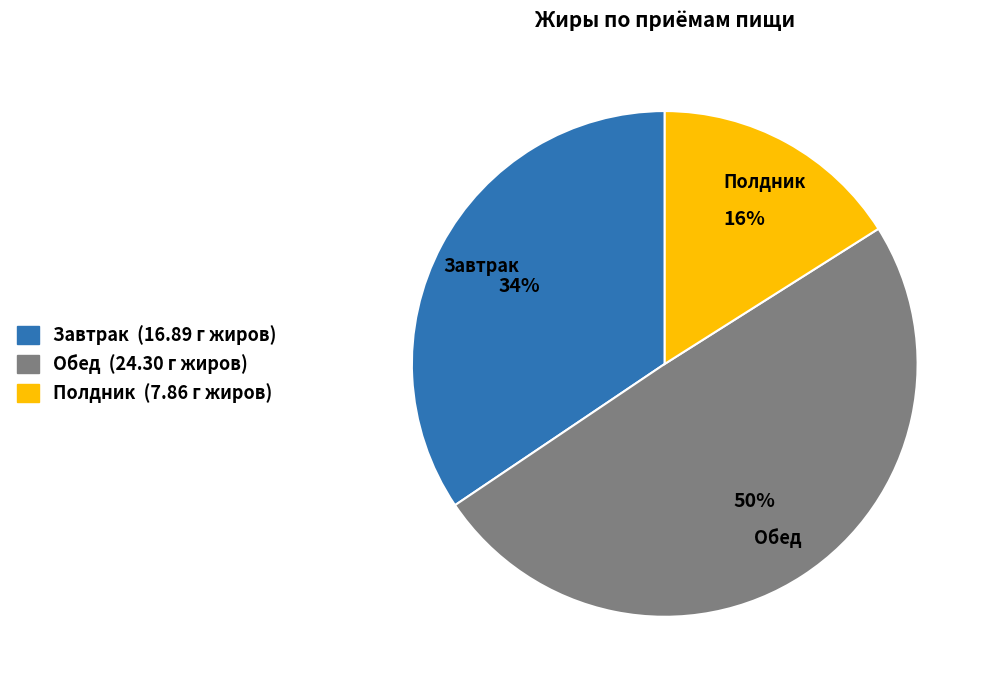

Do Обед (24.30 г жиров) and Завтрак (16.89 г жиров) together represent more than half of the pie?

Yes